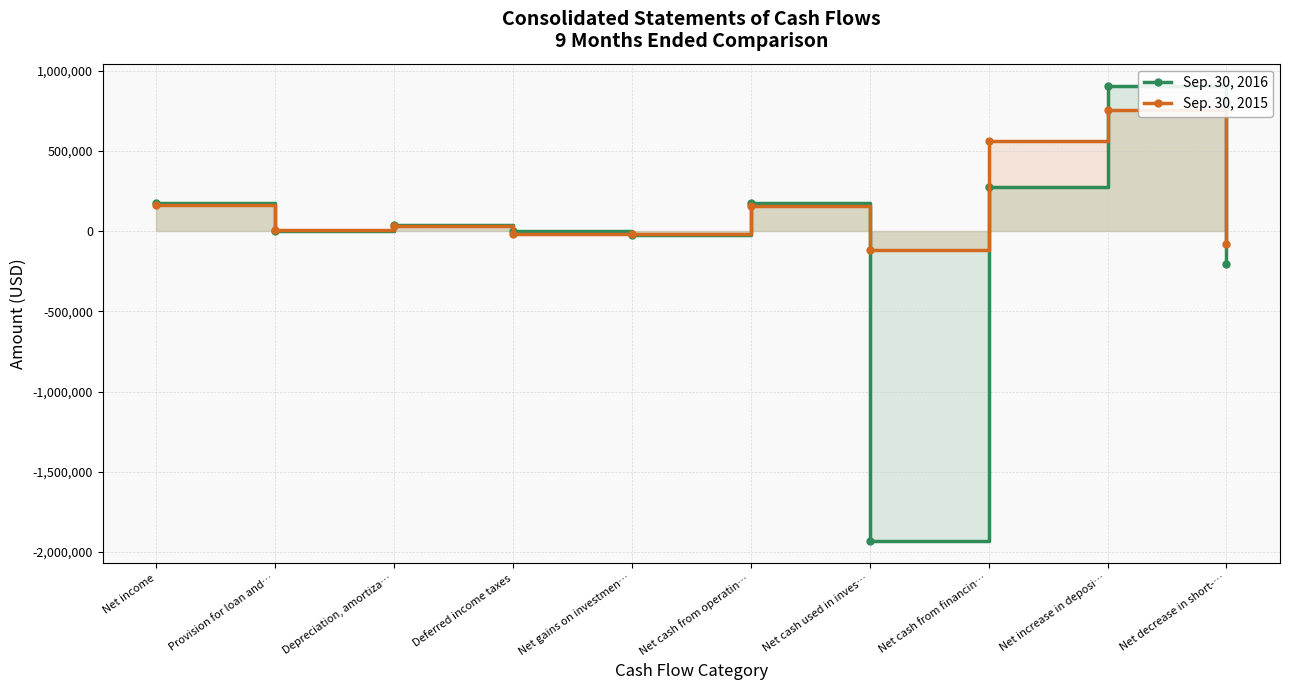

The value of Sep. 30, 2015 at Net gains on investmen… is -14993. True or false?

True